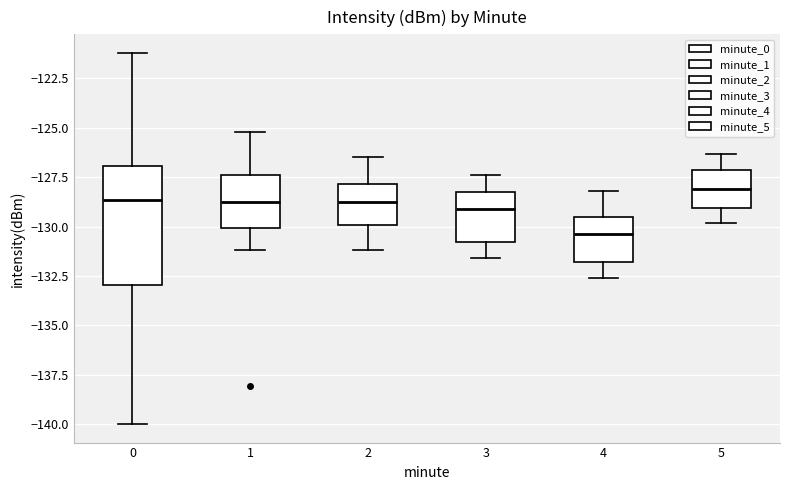

Which box has the highest median line?

5